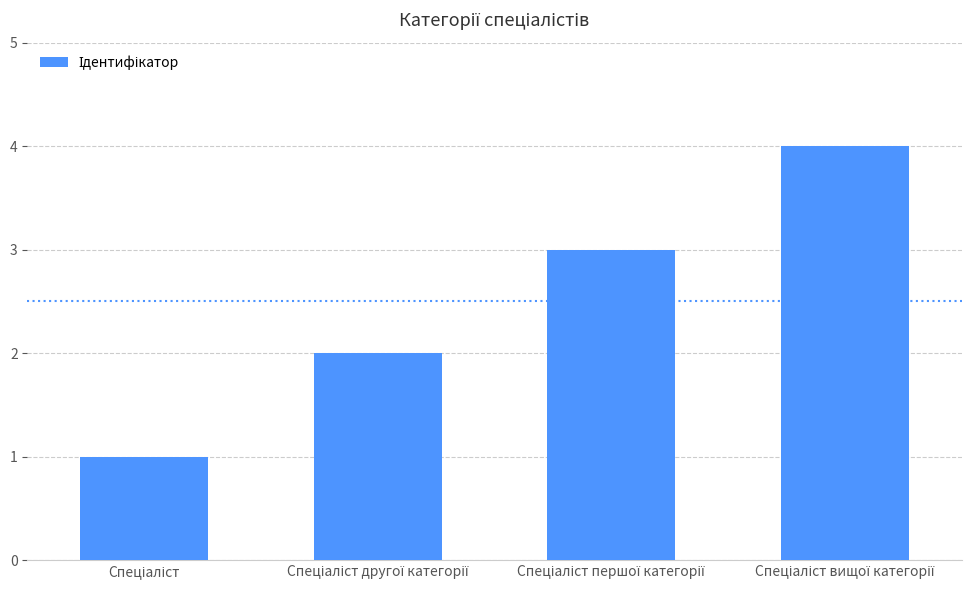

What is the difference between the maximum and minimum values?

3